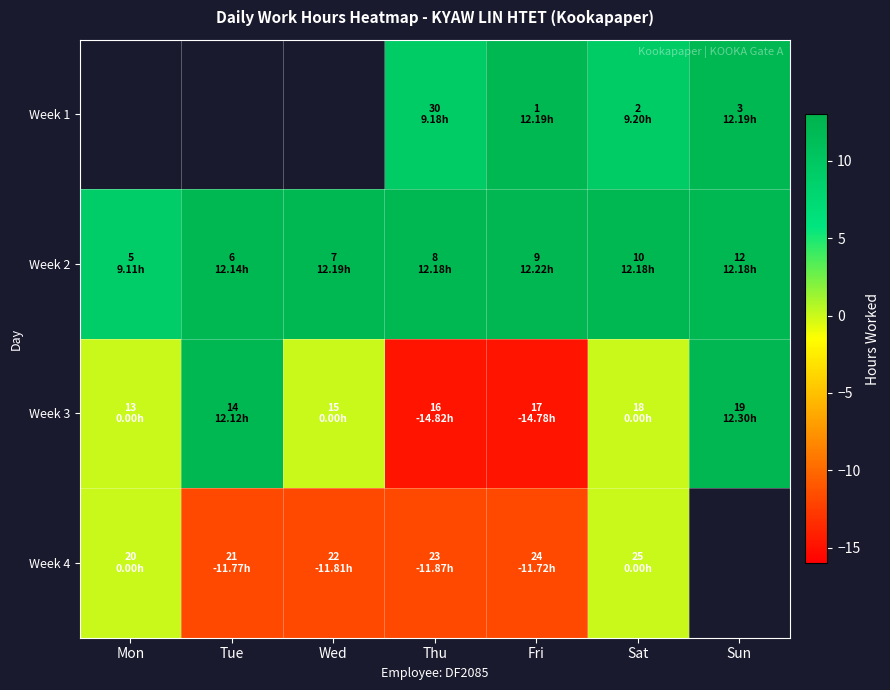

Which series has the widest spread of values?

Week 3